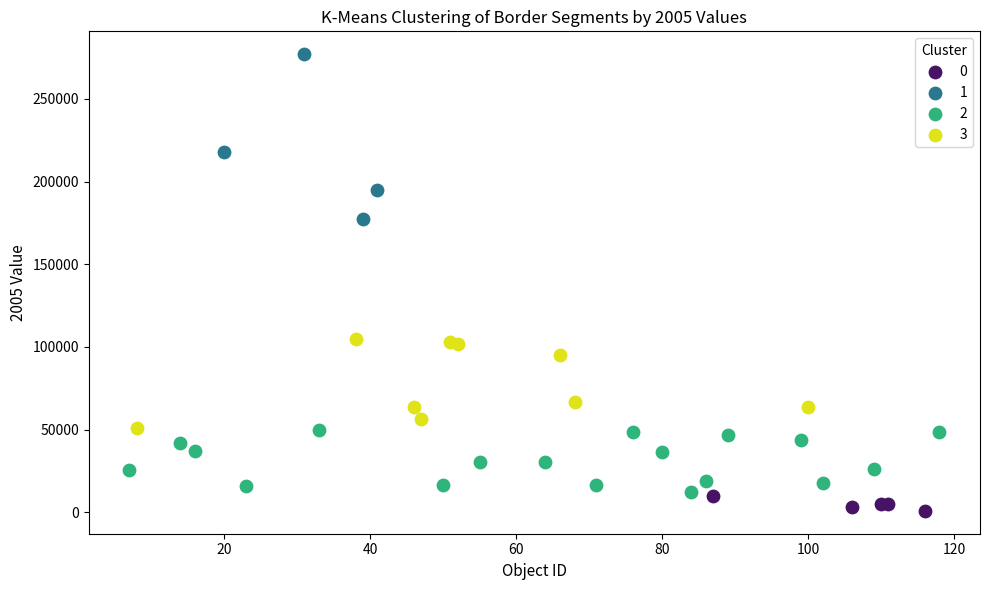

What are all the series names shown in the legend?

0, 1, 2, 3